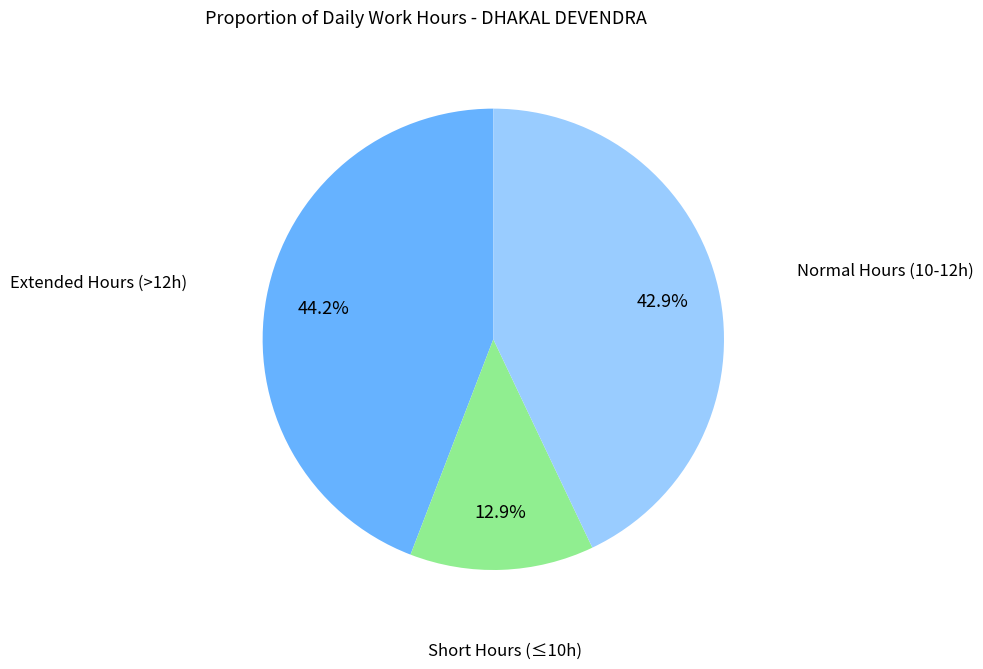

Is there a majority slice in this chart?

No